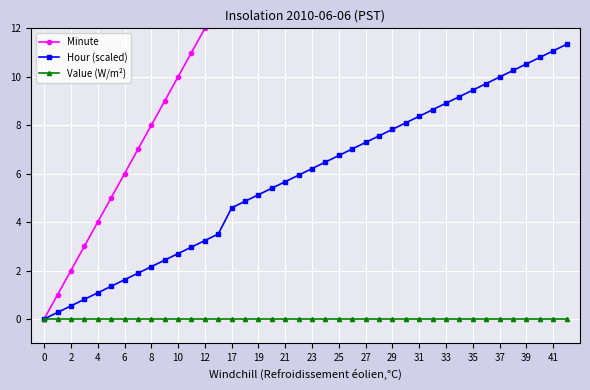

The value of Value (W/m²) at 0 is 0.0. True or false?

True